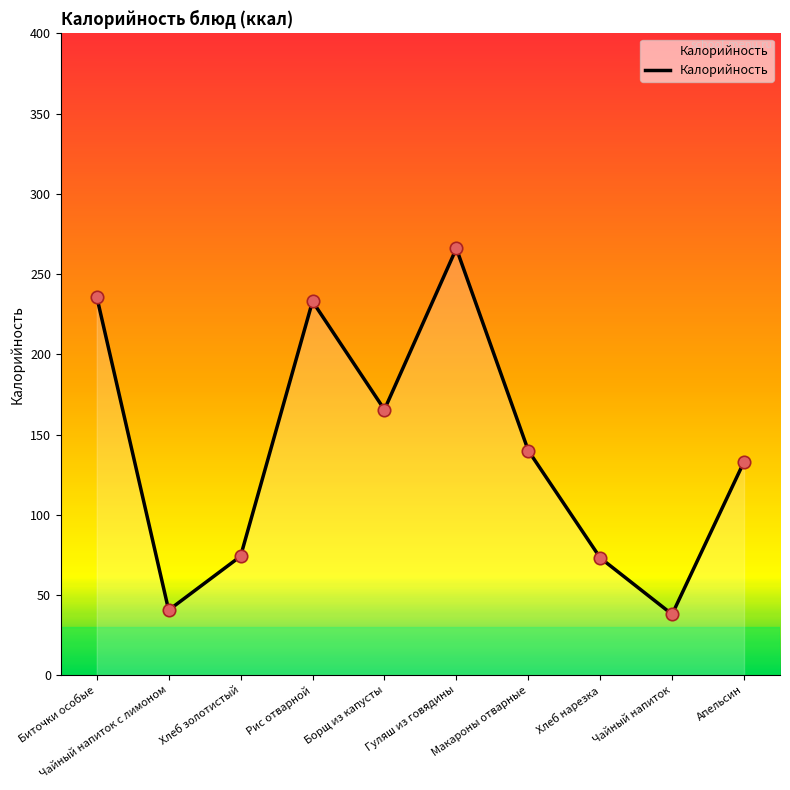

What is the change in value from Чайный напиток с лимоном to Хлеб золотистый?

+33.6